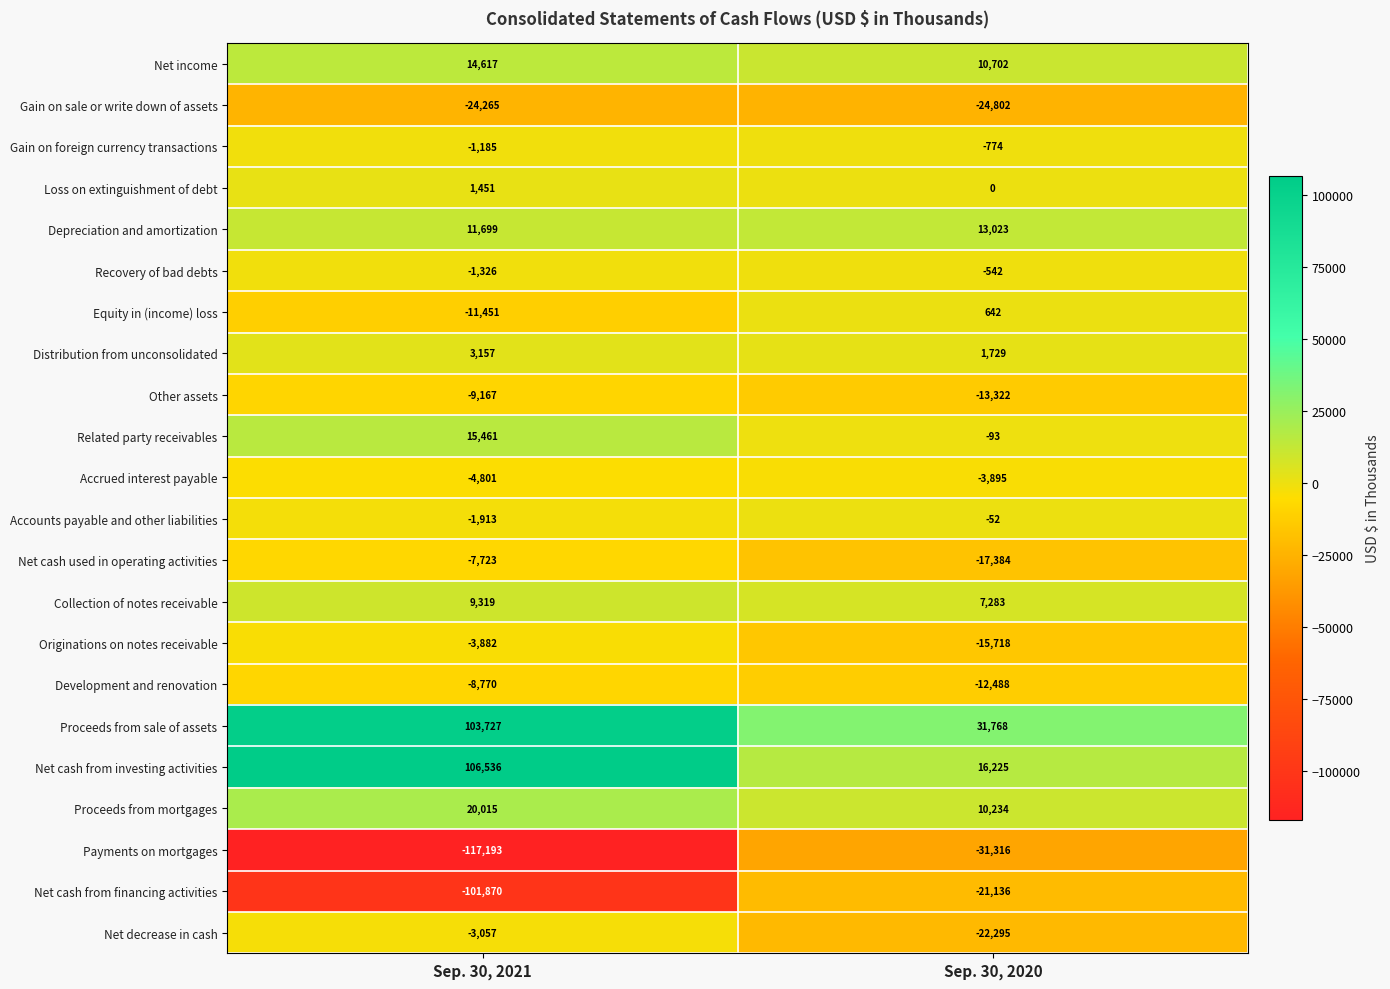

What is the difference between the Proceeds from mortgages values at Sep. 30, 2021 and Sep. 30, 2020?

9781